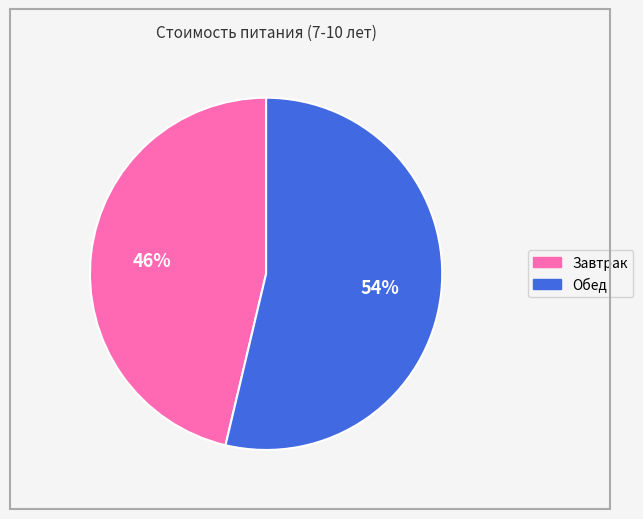

Count the number of slices in the pie.

2